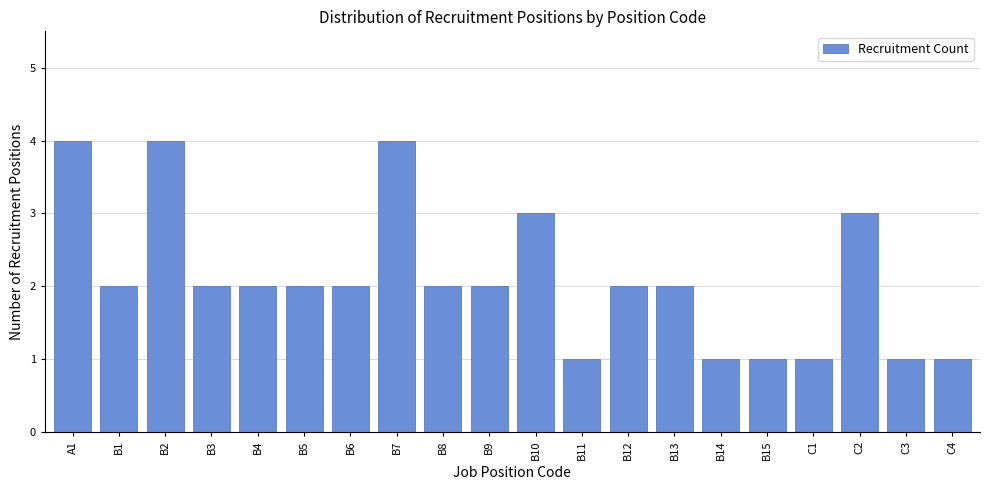

Reading left to right, extract all data points from this chart.

4	2	4	2	2	2	2	4	2	2	3	1	2	2	1	1	1	3	1	1